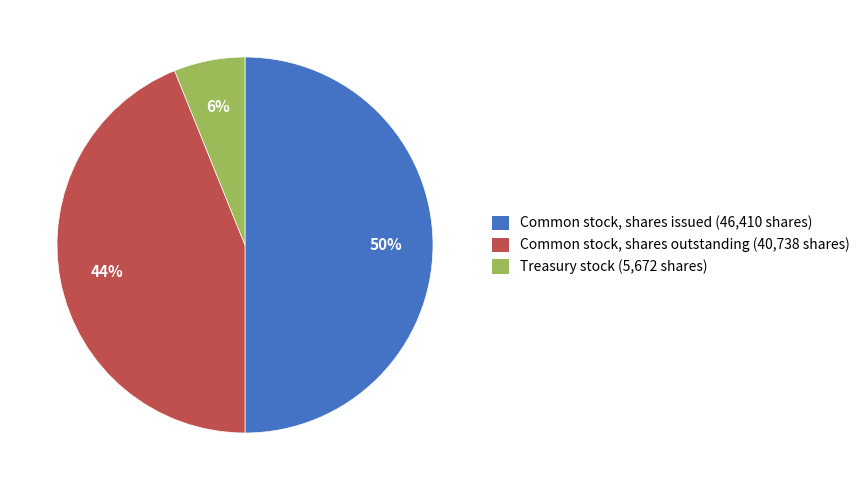

Between Common stock, shares outstanding and Common stock, shares issued, which is larger?

Common stock, shares issued